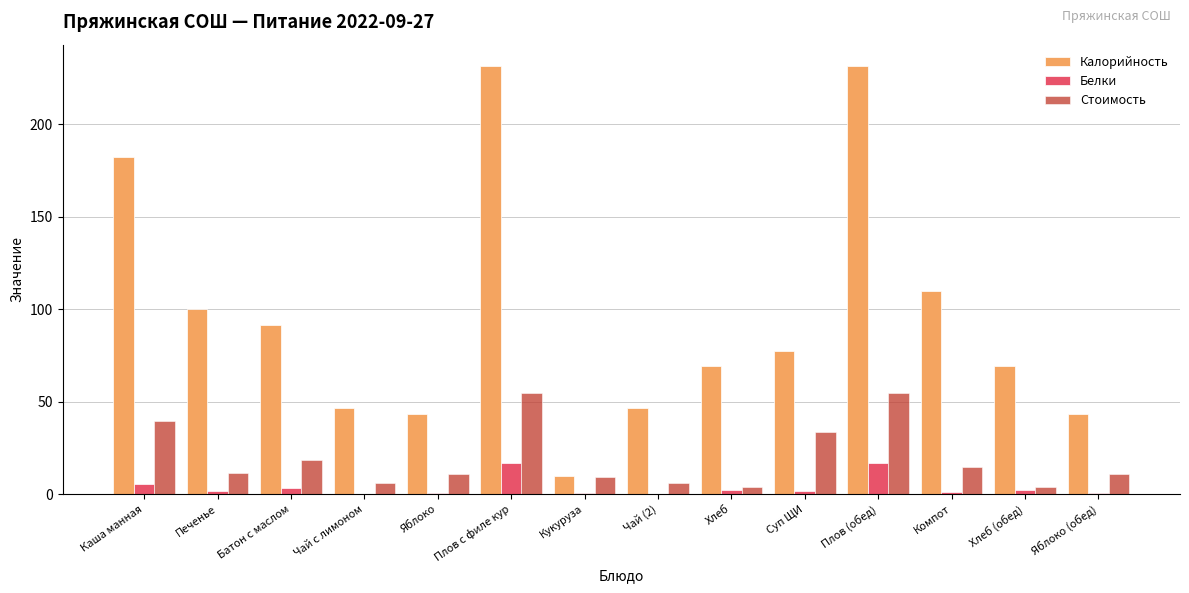

Is the value of Калорийность at Чай с лимоном greater than the value of Белки at Яблоко (обед)?

Yes